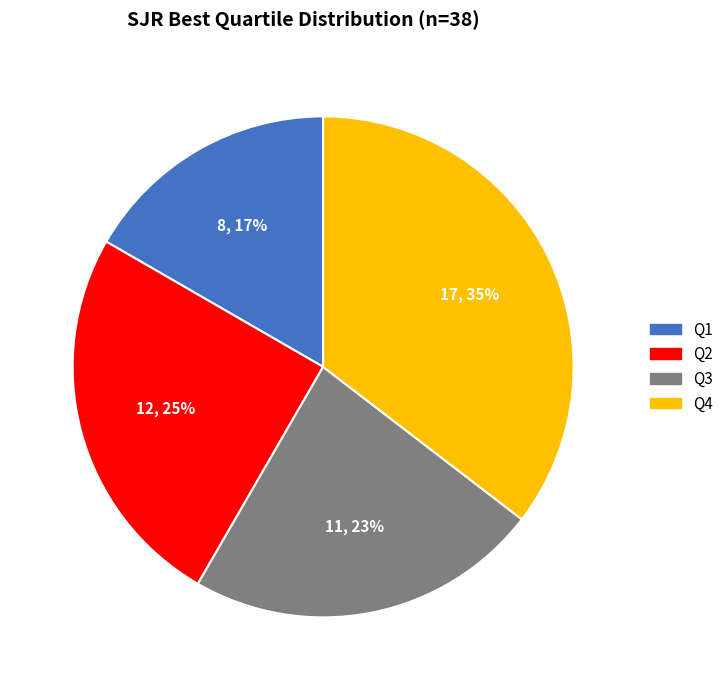

To the nearest percent, what is the average slice percentage?

25%